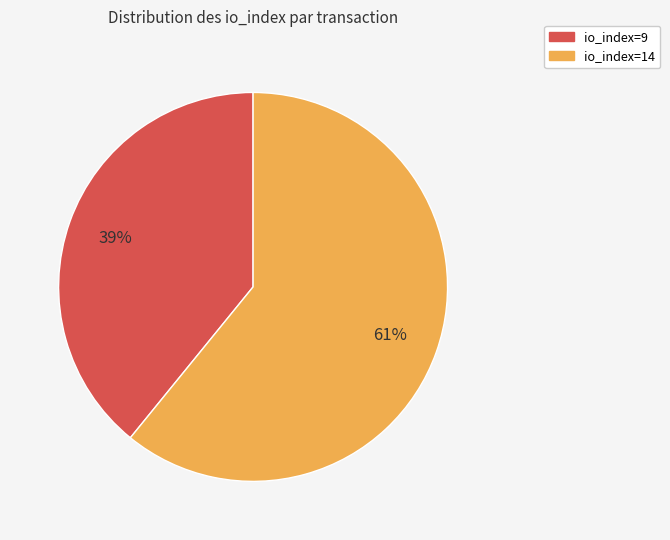

Rank the categories by value from lowest to highest.

io_index=9, io_index=14